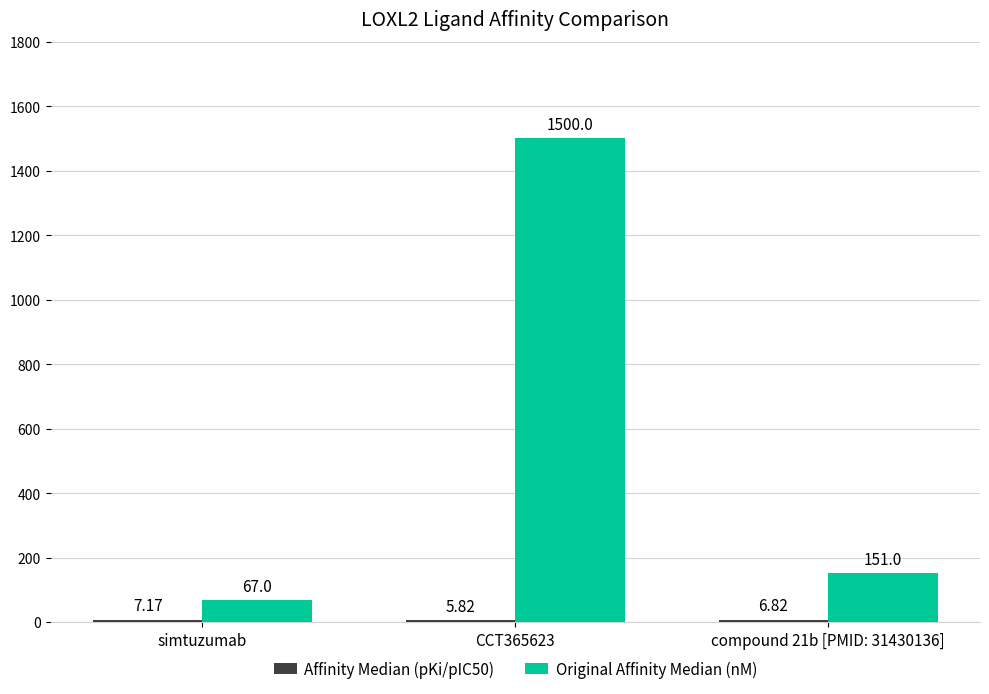

What is the minimum value shown in the chart?

5.8